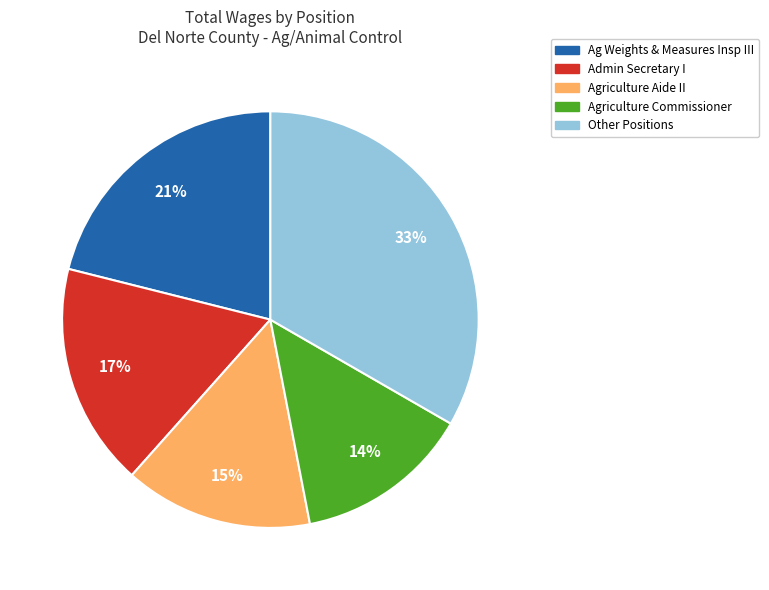

How many segments does this pie chart have?

5